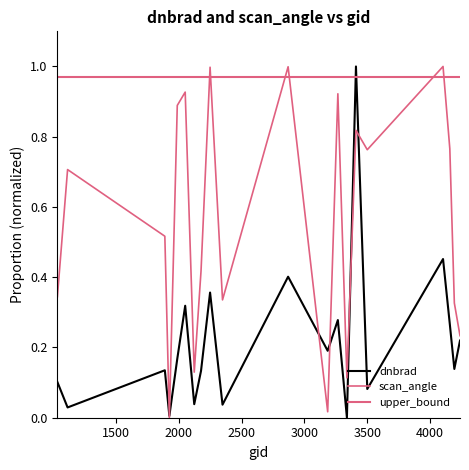

Does the chart have visible grid lines?

No